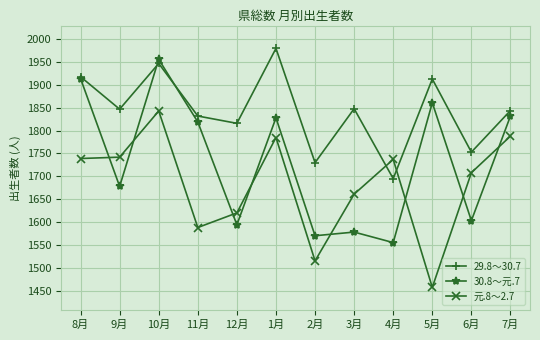

The value of 29.8～30.7 at 11月 is 1832. True or false?

True